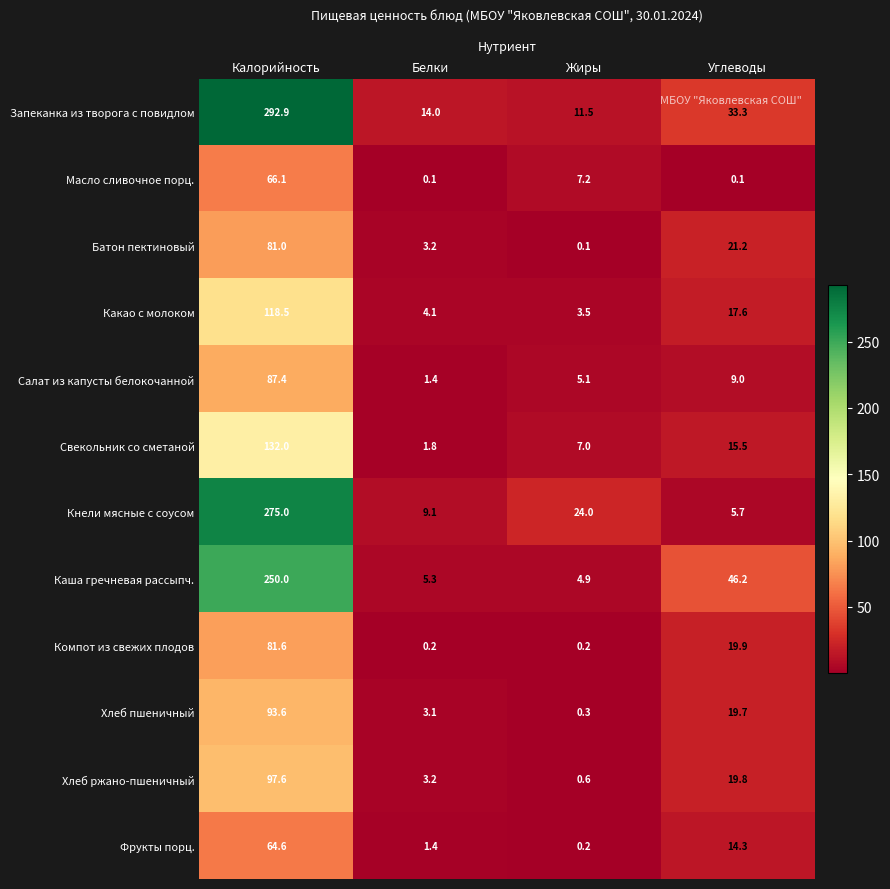

List the series in order of their peak value, highest first.

Запеканка из творога с повидлом, Кнели мясные с соусом, Каша гречневая рассыпч., Свекольник со сметаной, Какао с молоком, Хлеб ржано-пшеничный, Хлеб пшеничный, Салат из капусты белокочанной, Компот из свежих плодов, Батон пектиновый, Масло сливочное порц., Фрукты порц.